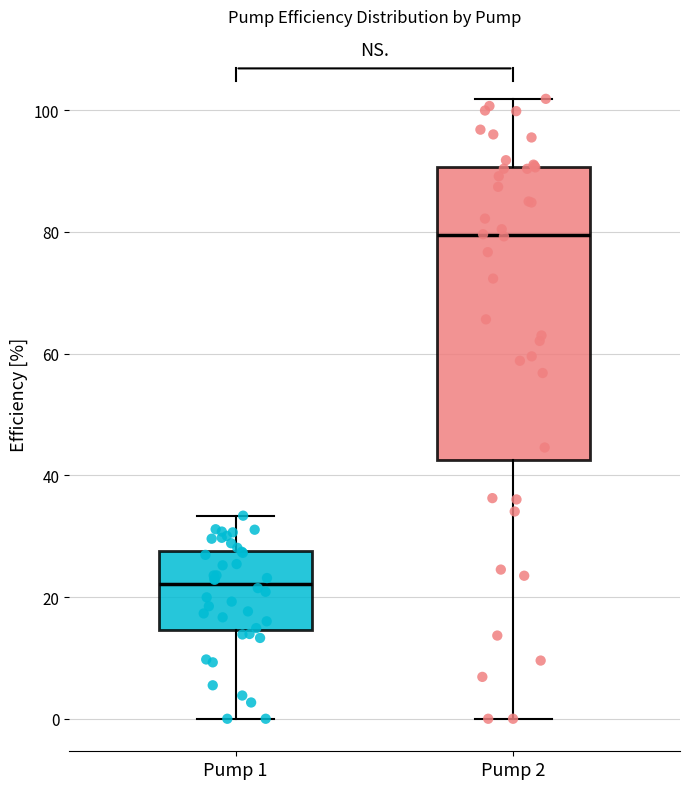

Comparing the boxes themselves (not the whiskers), which one is the tallest?

Pump 2